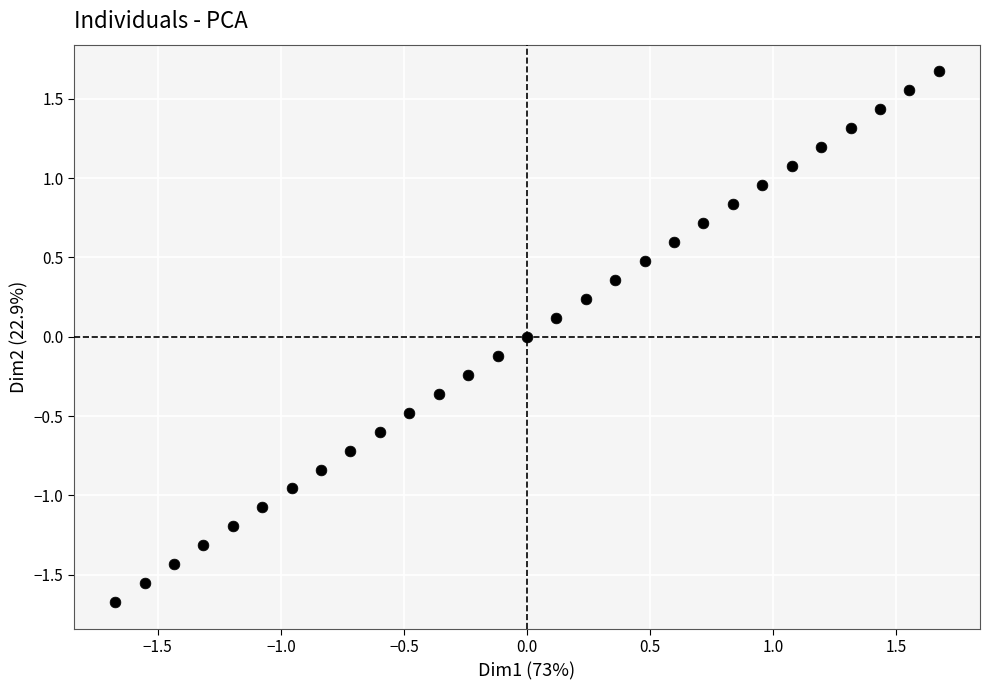

What is the range of X values (max minus min)?

3.3